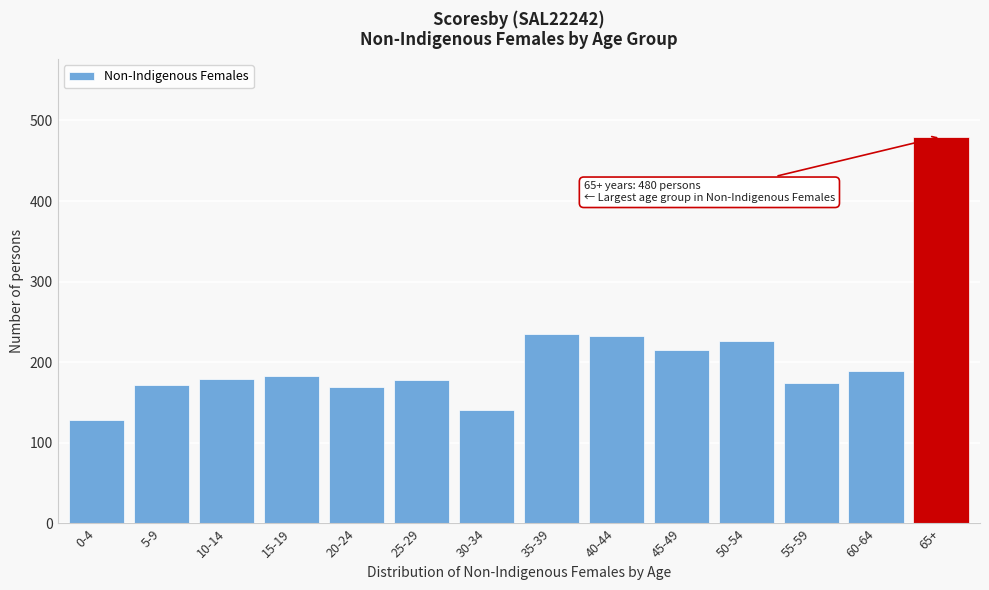

What is the label of the 6th bar from the right?

40-44